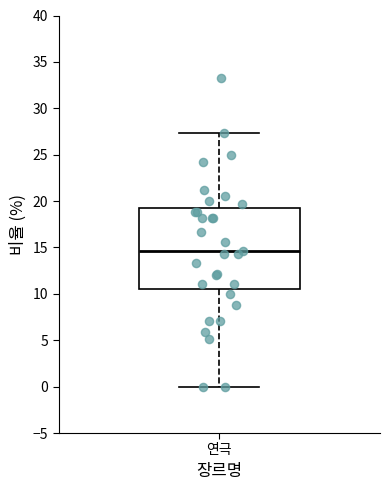

Where is the upper edge of the box for 연극 on the y-axis? The values are not printed on the chart, so give them approximately, as read against the axis.

19.5